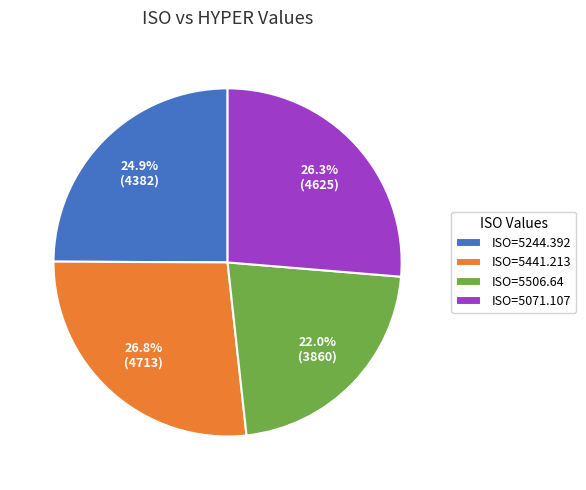

Is ISO=5244.392 the majority of the pie?

No